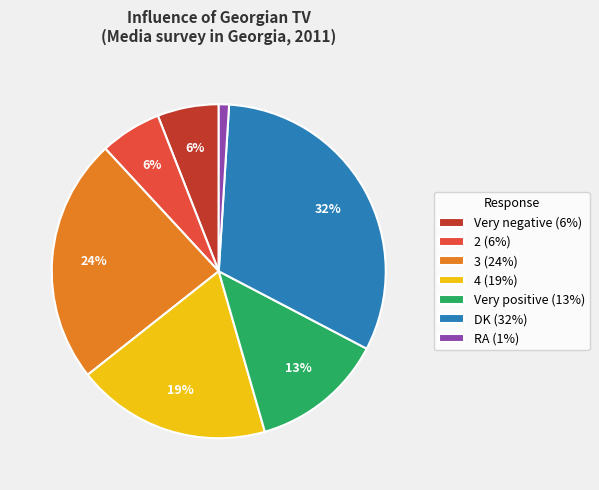

Is there a majority slice in this chart?

No